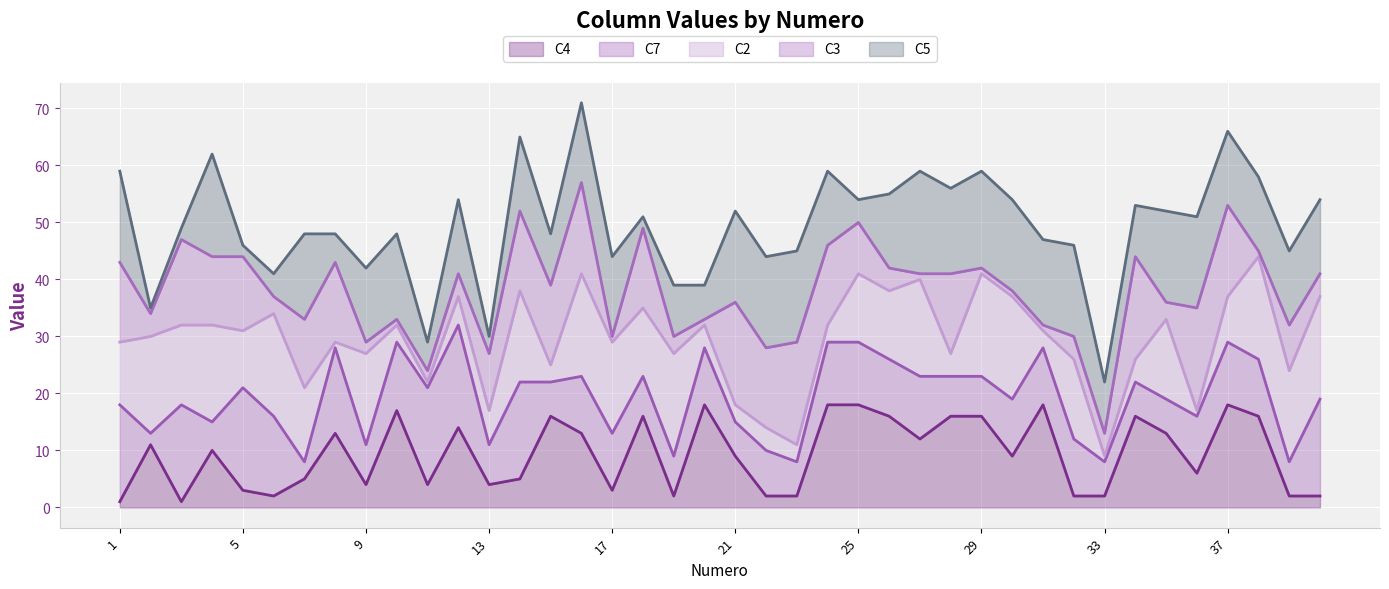

What is the value of the C4 line point at the 13th from the left?

4